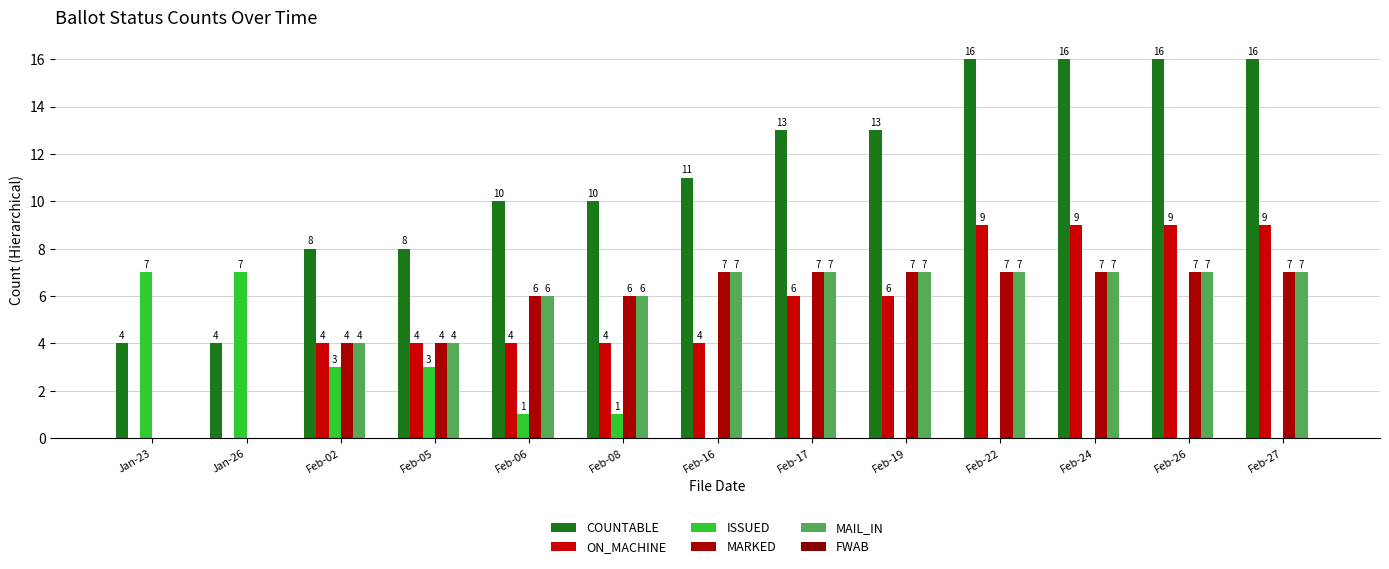

True or false: MARKED has a value of 7 at Feb-26.

True